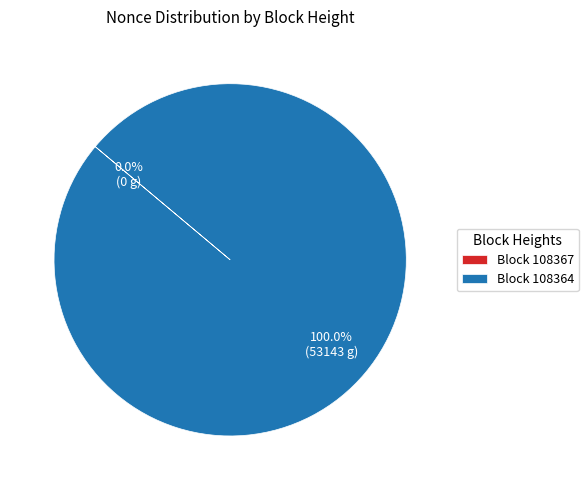

Is there any slice that represents more than half of the pie?

Yes